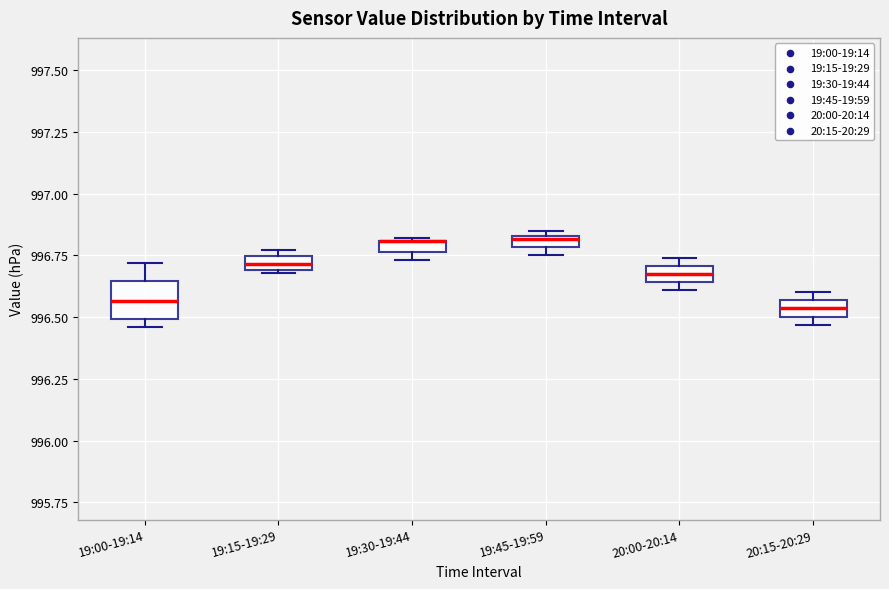

Where is the upper edge of the box for 19:15-19:29 on the y-axis? The values are not printed on the chart, so give them approximately, as read against the axis.

996.75